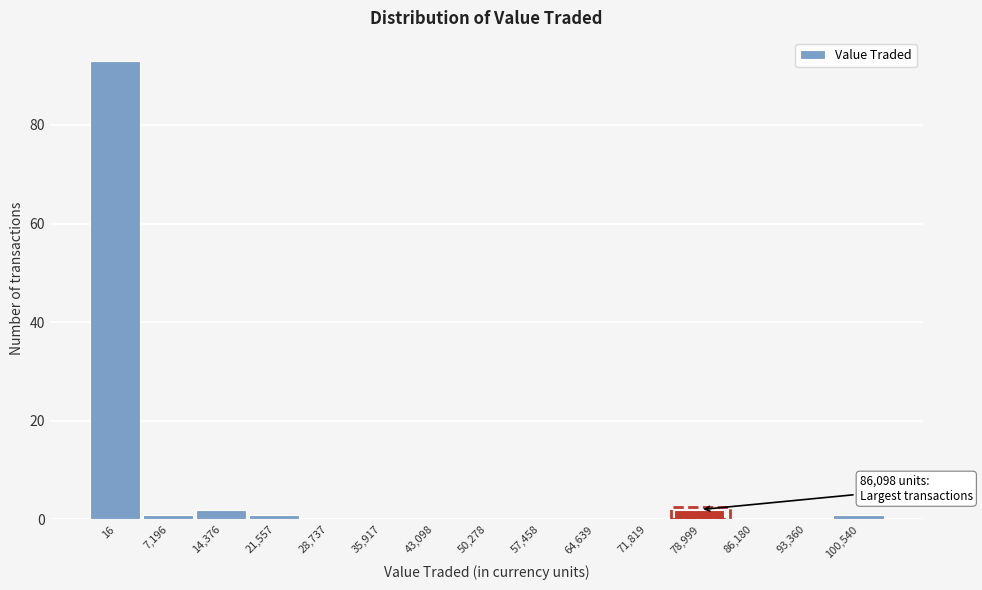

Reading left to right, extract all data points from this chart.

16=93	7,196=1	14,376=2	21,557=1	28,737=0	35,917=0	43,098=0	50,278=0	57,458=0	64,639=0	71,819=0	78,999=2	86,180=0	93,360=0	100,540=1